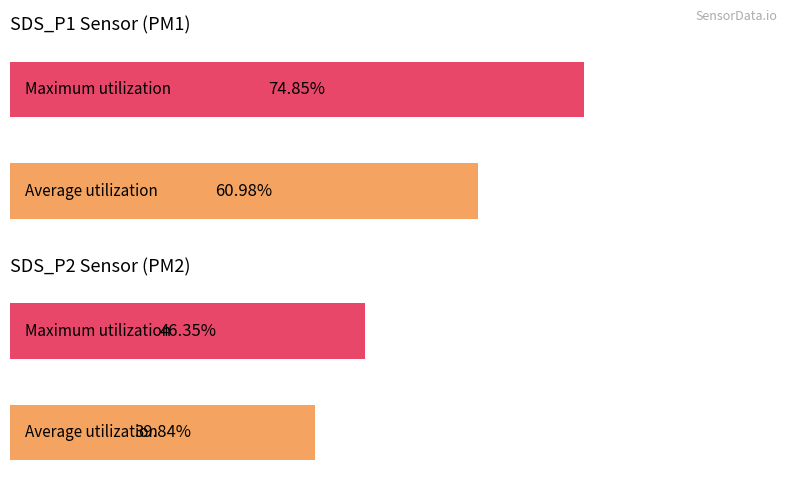

Is it true that SDS_P2 equals 13.2 at 00:12?

False